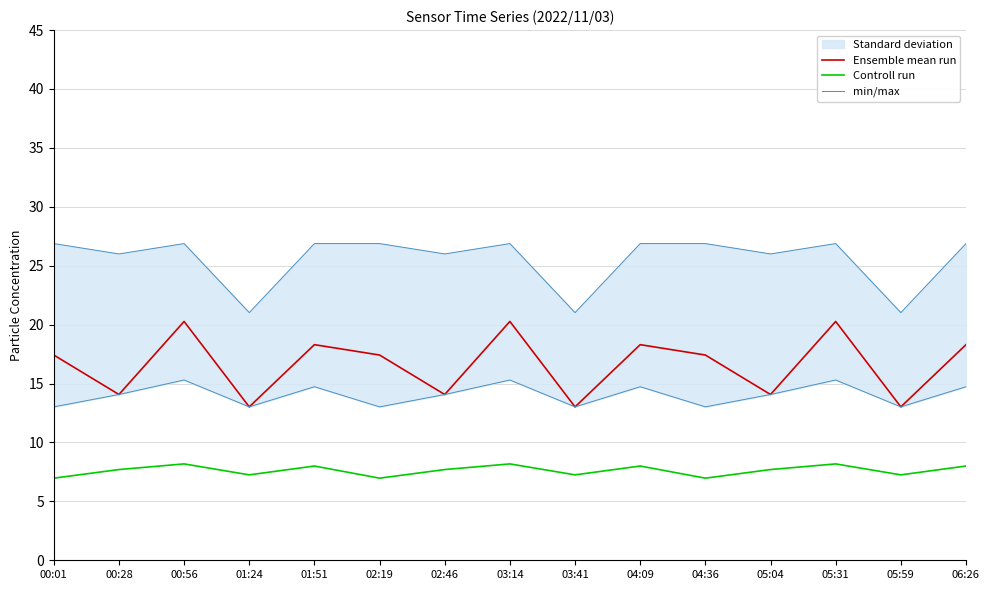

True or false: Controll run and Ensemble mean run cross at least once.

False